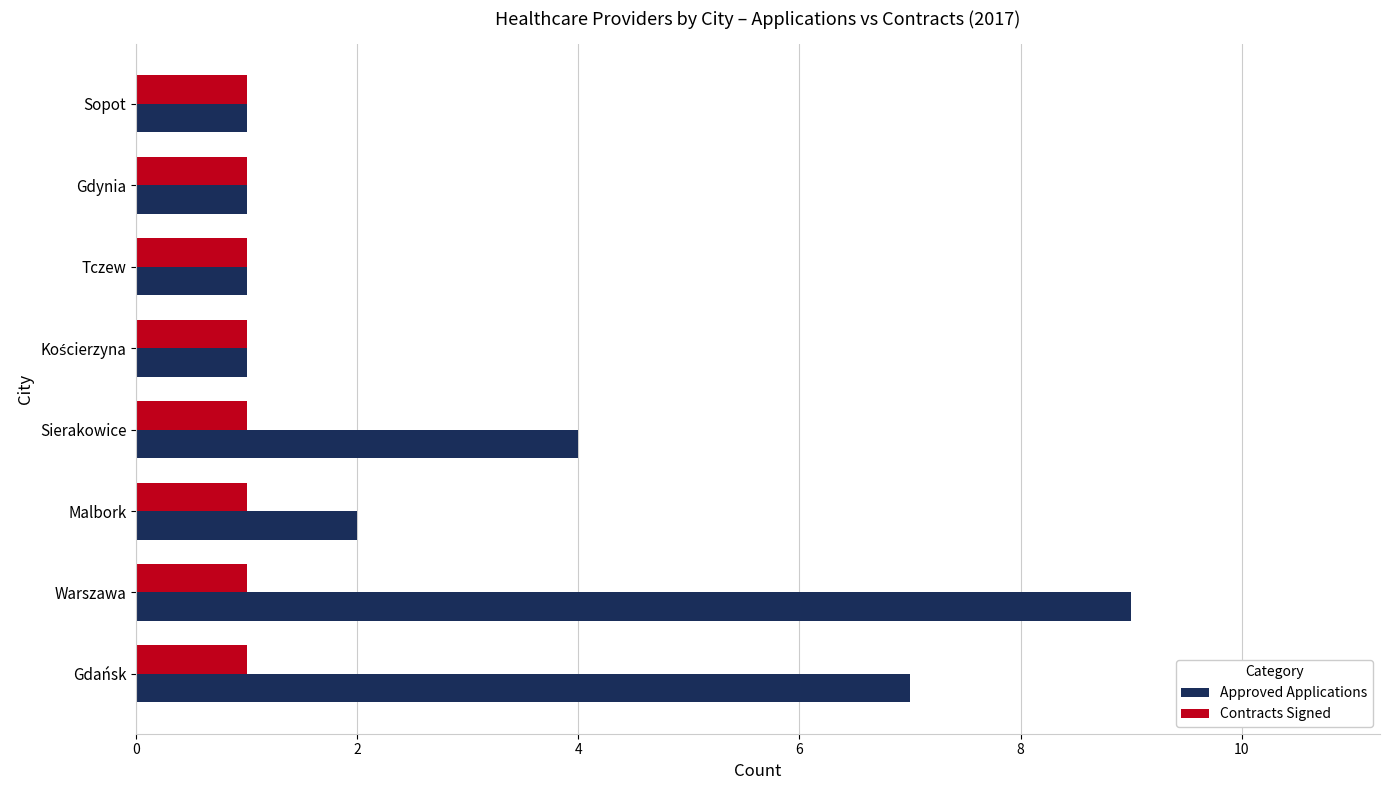

Rank the series at Gdańsk from highest to lowest value.

Approved Applications, Contracts Signed